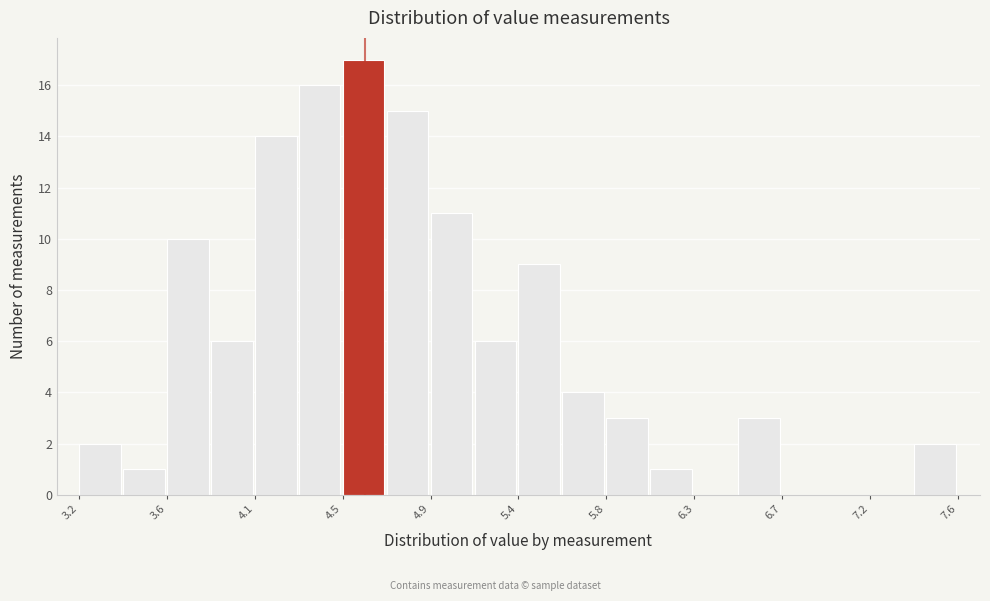

Reading left to right, list every bar in this chart as the range it spans on the x-axis followed by its height. Neither the bar edges nor the heights are printed on the chart, so give them approximately, as read against the axes.

3.15 to 3.40: 2
3.40 to 3.60: 1
3.60 to 3.85: 10
3.85 to 4.05: 6
4.05 to 4.30: 14
4.30 to 4.50: 16
4.50 to 4.70: 17
4.70 to 4.95: 15
4.95 to 5.15: 11
5.15 to 5.40: 6
5.40 to 5.60: 9
5.60 to 5.85: 4
5.85 to 6.05: 3
6.05 to 6.25: 1
6.25 to 6.50: 0
6.50 to 6.70: 3
6.70 to 6.95: 0
6.95 to 7.15: 0
7.15 to 7.40: 0
7.40 to 7.60: 2